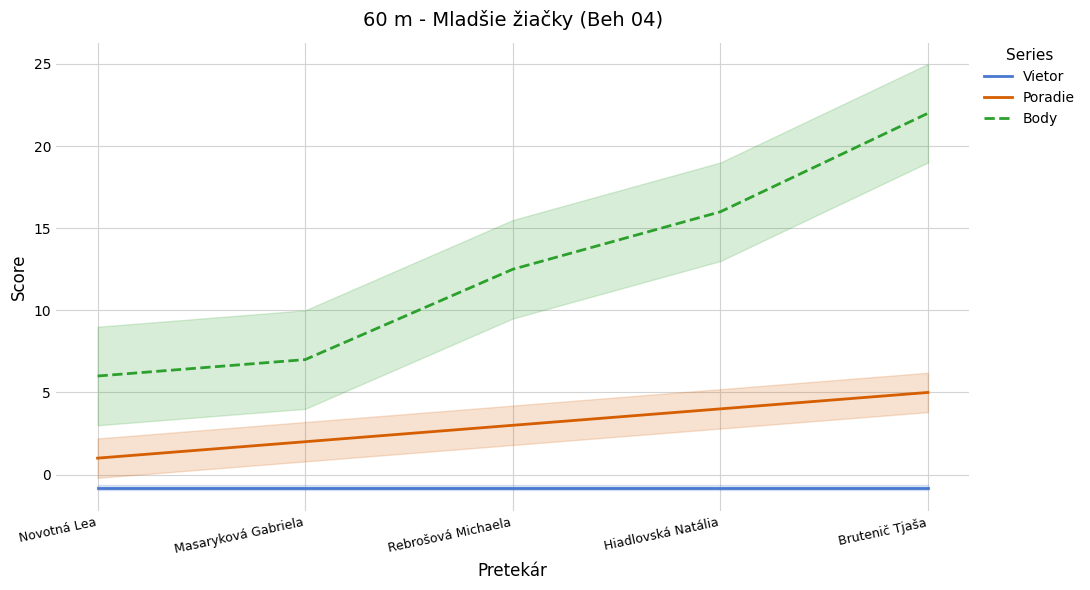

At how many categories does at least one series exceed 2?

5